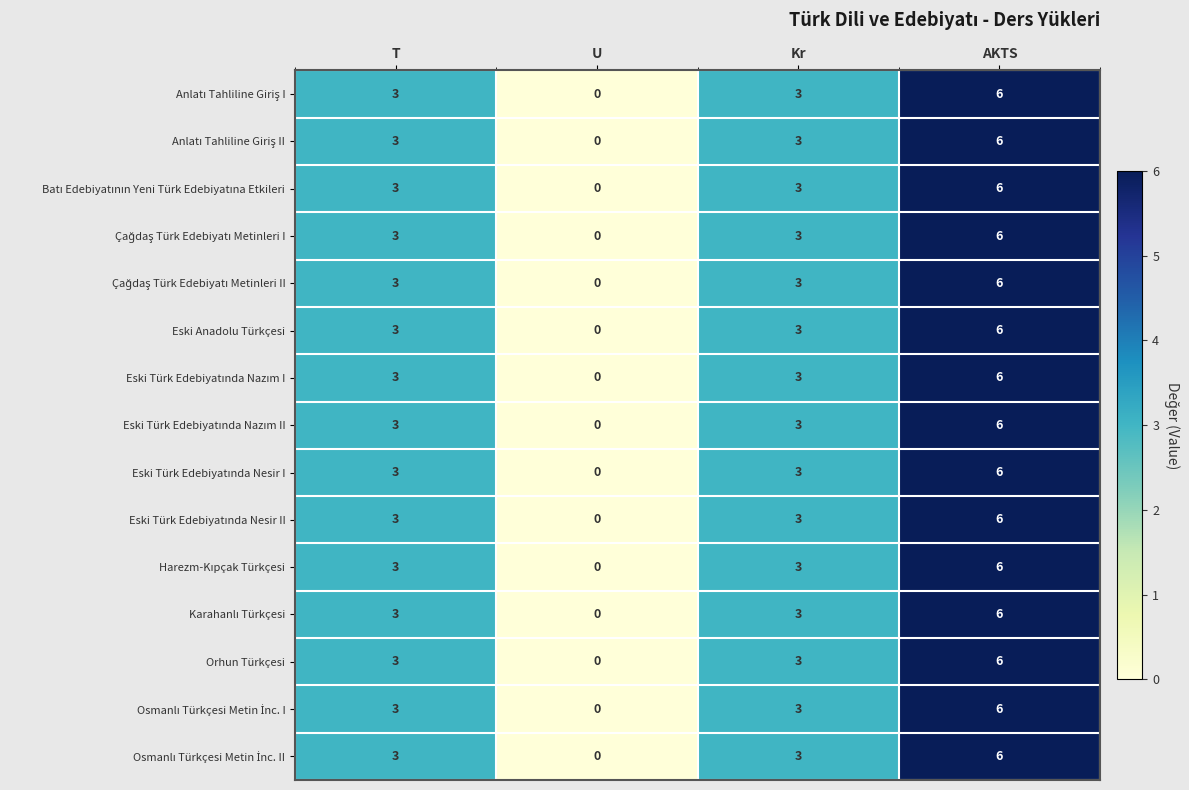

At which category is the sum across all series the highest?

AKTS